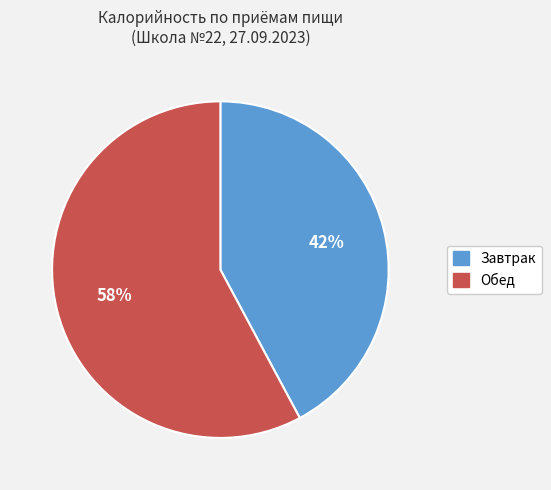

To the nearest percent, what is the difference between the largest and smallest slice percentages?

16%